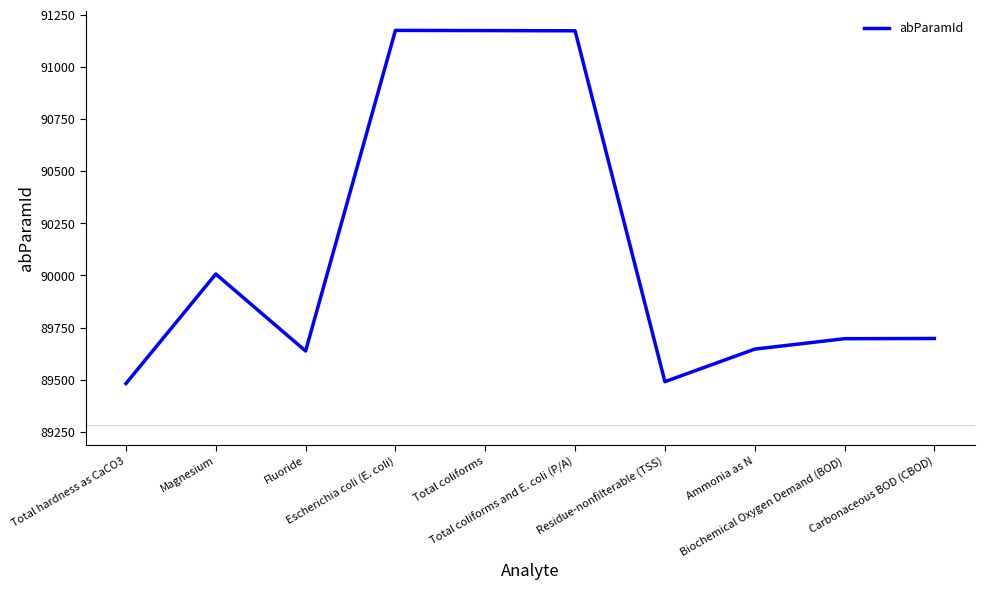

What is the greatest value displayed?

91175